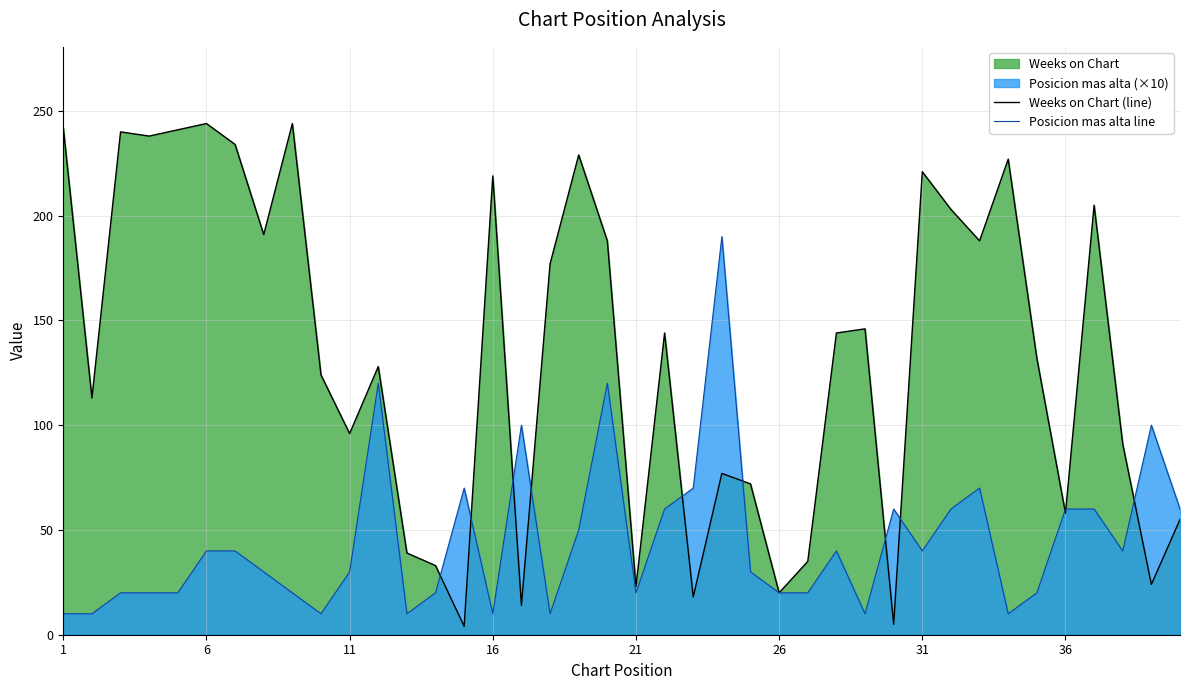

How many values in the Posicion mas alta line series exceed 40?

15